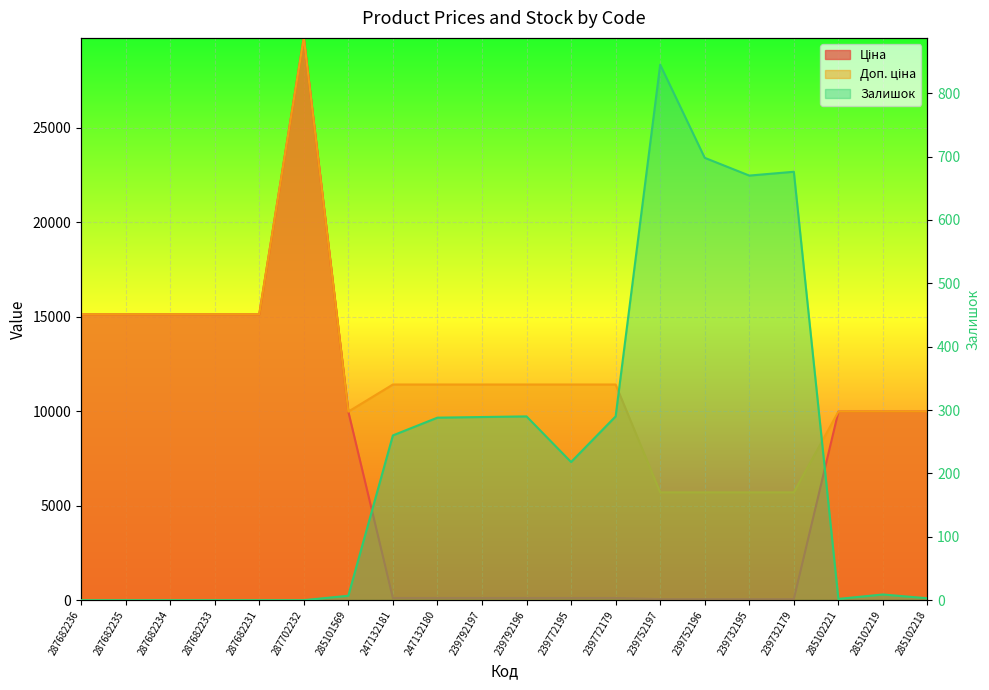

Rank the series by their average value, from highest to lowest.

Доп. ціна, Ціна, Залишок